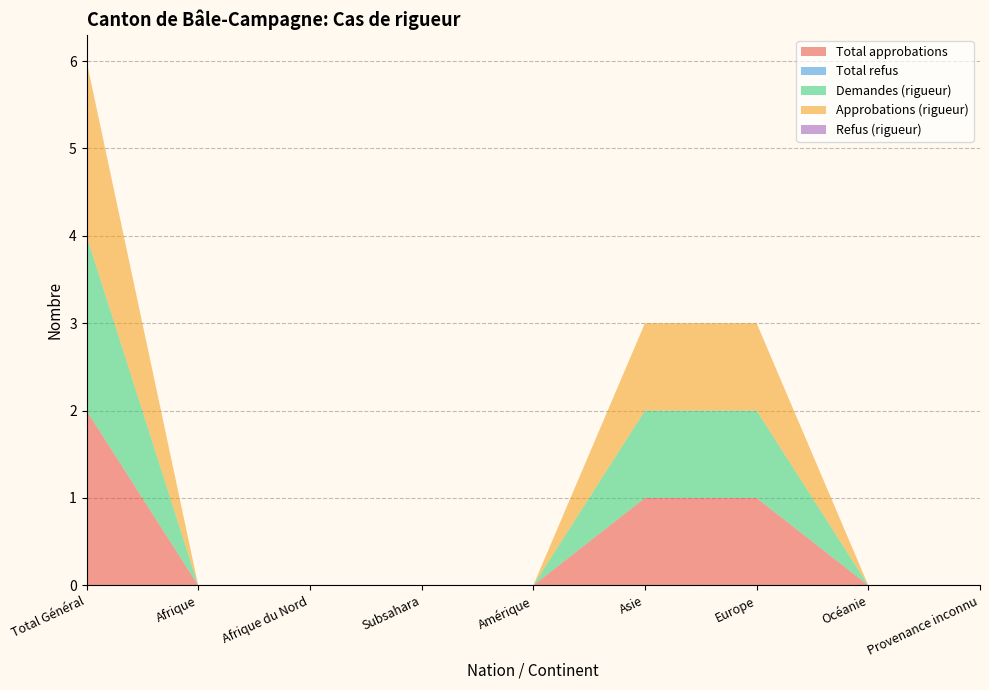

Reading left to right, extract all data points from this chart.

Total approbations: Total Général=2	Afrique=0	Afrique du Nord=0	Subsahara=0	Amérique=0	Asie=1	Europe=1	Océanie=0	Provenance inconnu=0
Total refus: Total Général=0	Afrique=0	Afrique du Nord=0	Subsahara=0	Amérique=0	Asie=0	Europe=0	Océanie=0	Provenance inconnu=0
Demandes (rigueur): Total Général=2	Afrique=0	Afrique du Nord=0	Subsahara=0	Amérique=0	Asie=1	Europe=1	Océanie=0	Provenance inconnu=0
Approbations (rigueur): Total Général=2	Afrique=0	Afrique du Nord=0	Subsahara=0	Amérique=0	Asie=1	Europe=1	Océanie=0	Provenance inconnu=0
Refus (rigueur): Total Général=0	Afrique=0	Afrique du Nord=0	Subsahara=0	Amérique=0	Asie=0	Europe=0	Océanie=0	Provenance inconnu=0